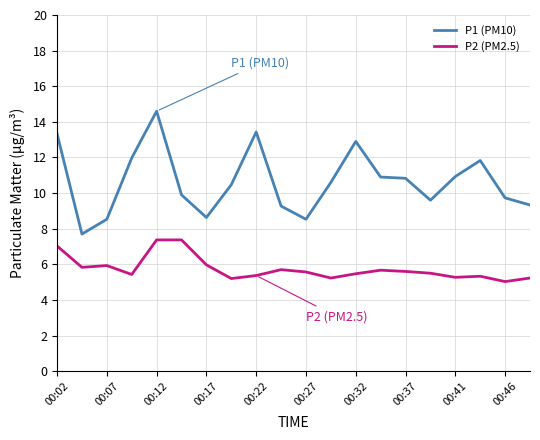

List the series in order of their overall mean, lowest first.

P2 (PM2.5), P1 (PM10)